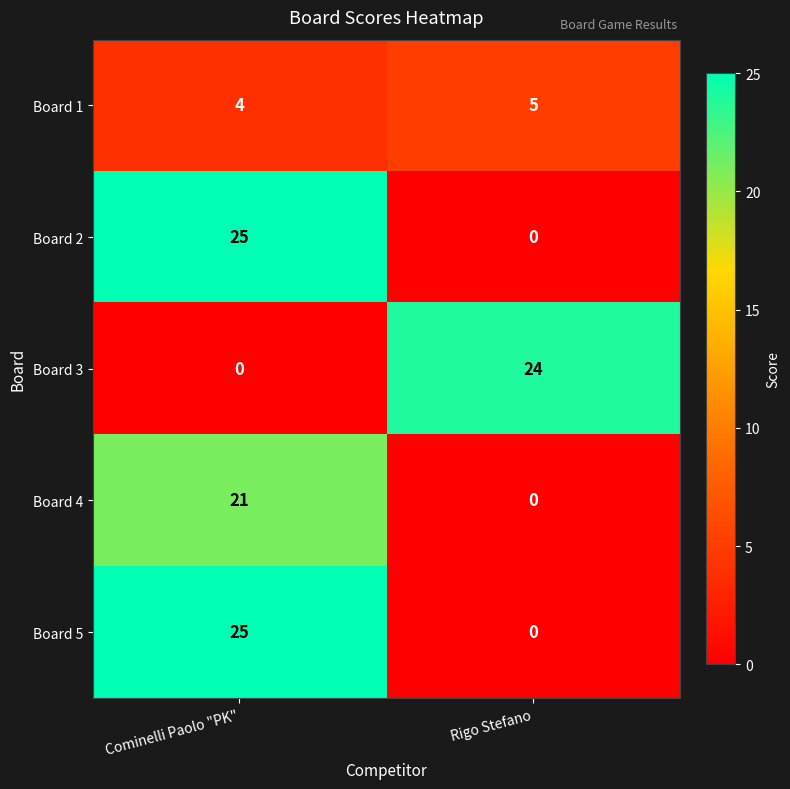

What is the difference between the highest and lowest values at Cominelli Paolo "PK"?

25